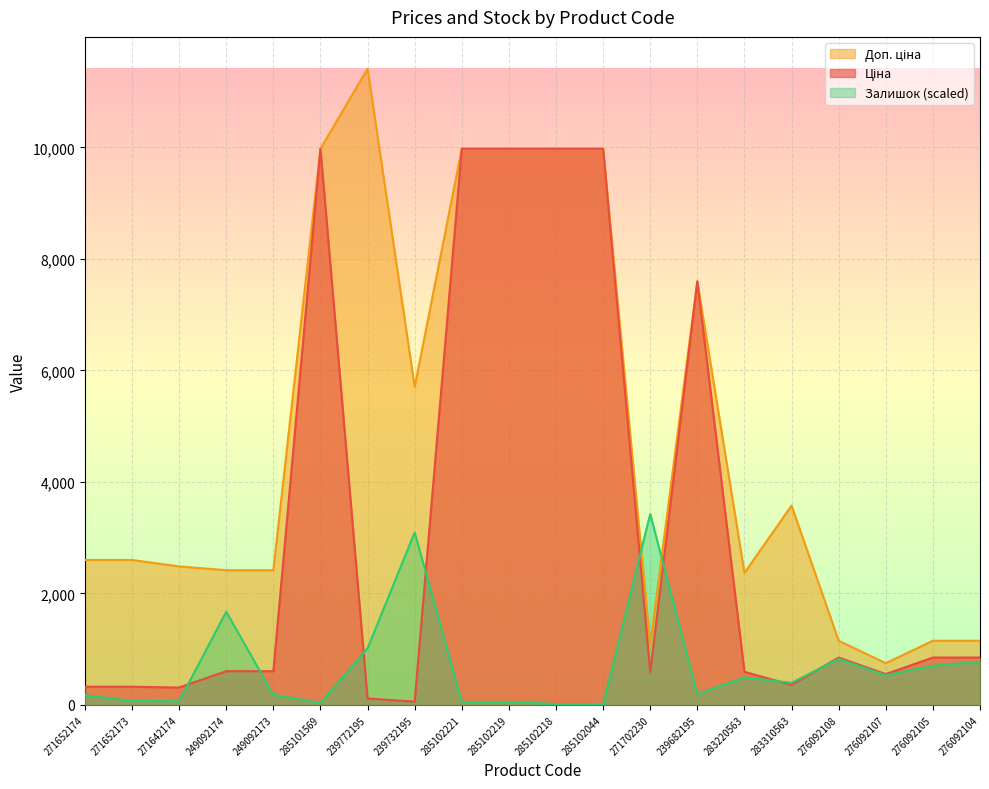

At which category is the sum across all series the highest?

285102221